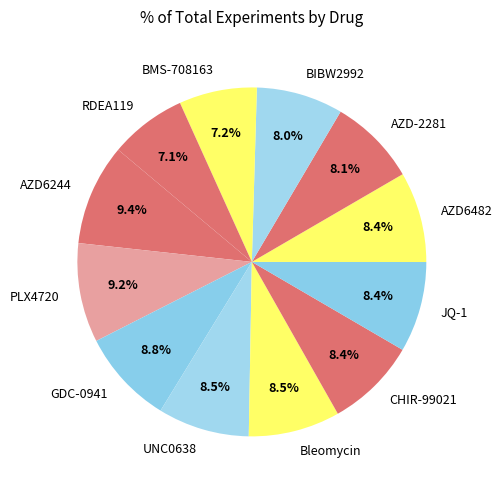

Which has a higher value, CHIR-99021 or PLX4720?

PLX4720